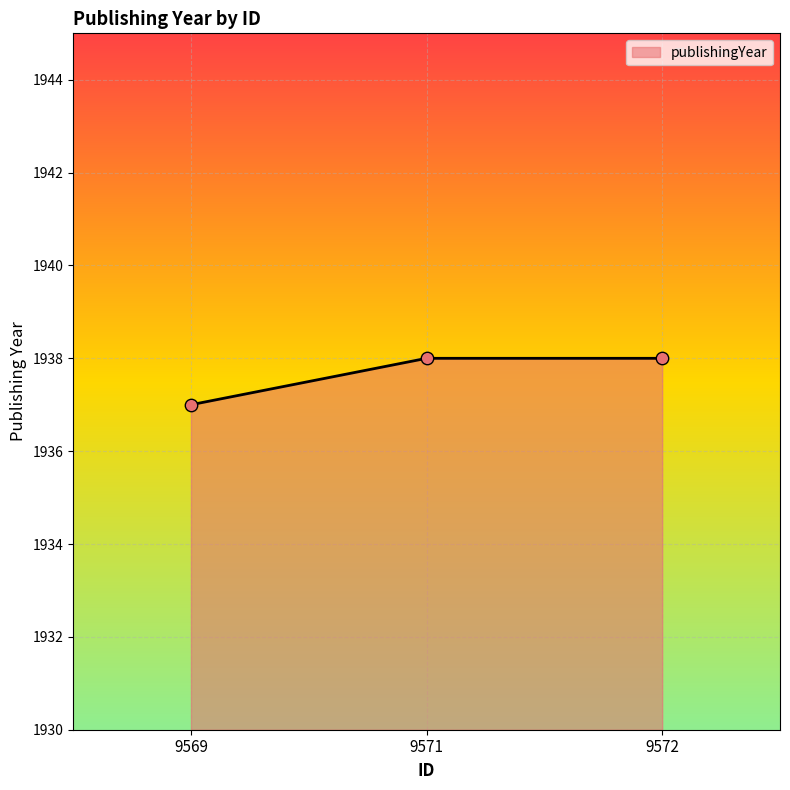

What is the change in value from 9569 to 9572?

+1